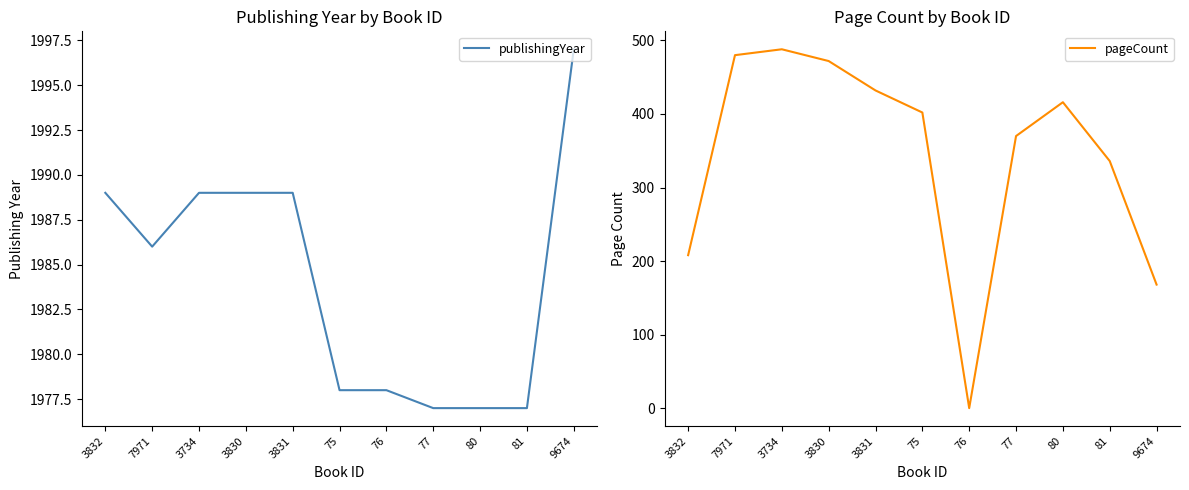

What value does the pageCount series have at 80, to the nearest 5?

415